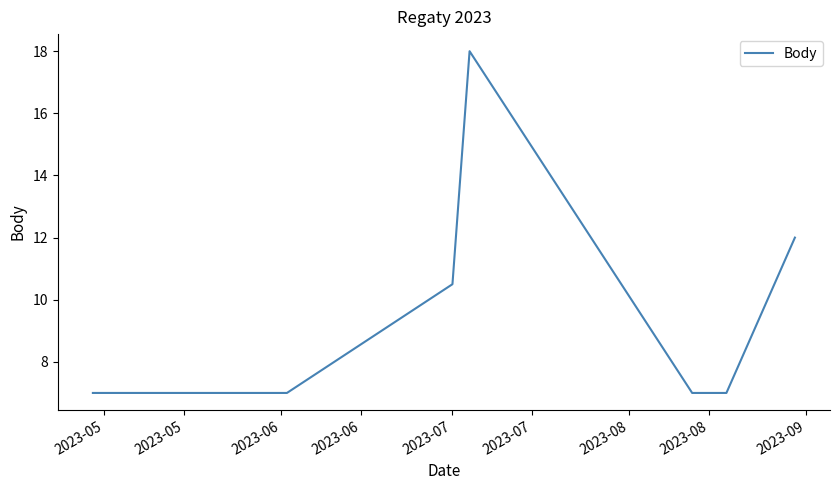

What is the minimum value shown in the chart?

7.0